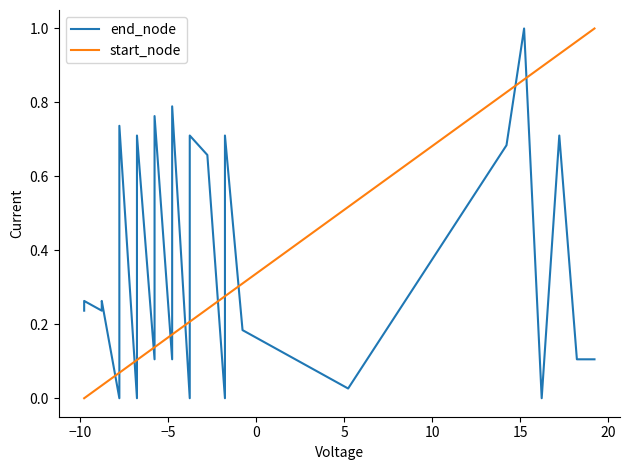

Reading left to right, what are all the values shown in this chart?

end_node: 0.2	0.3	0.2	0.3	0.0	0.7	0.0	0.7	0.1	0.8	0.1	0.8	0.0	0.2	0.7	0.7	0.0	0.7	0.2	0.0	0.7	1.0	0.0	0.7	0.1	0.1
start_node: 0.0	0.0	0.0	0.0	0.1	0.1	0.1	0.1	0.1	0.1	0.2	0.2	0.2	0.2	0.2	0.2	0.3	0.3	0.3	0.5	0.8	0.9	0.9	0.9	1.0	1.0